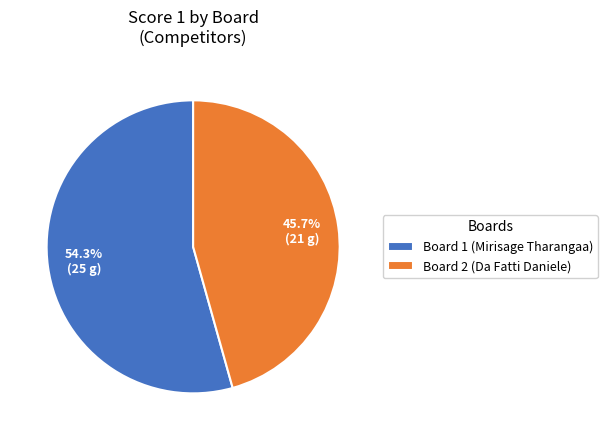

Which slice is the largest?

Board 1 (Mirisage Tharangaa)